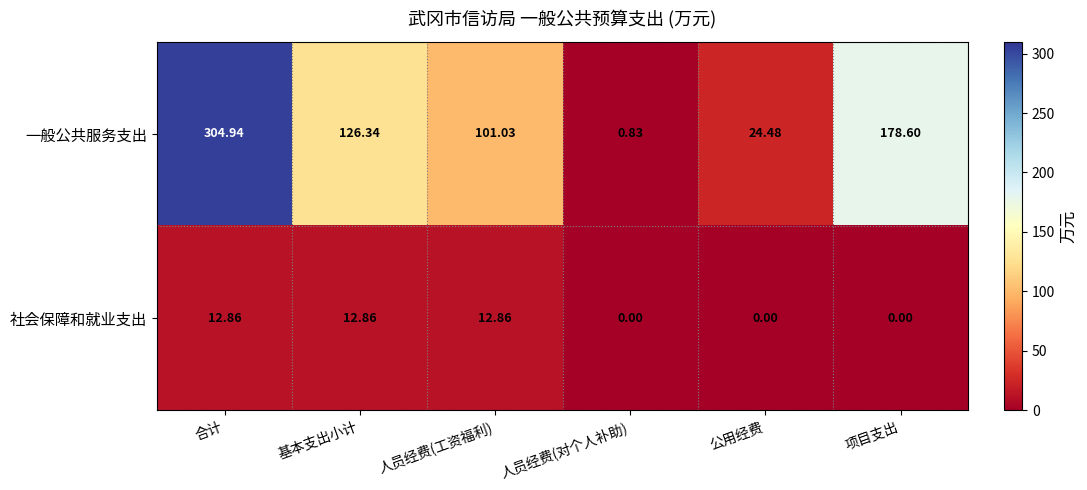

Where is 一般公共服务支出 nearest to the value 152?

基本支出小计